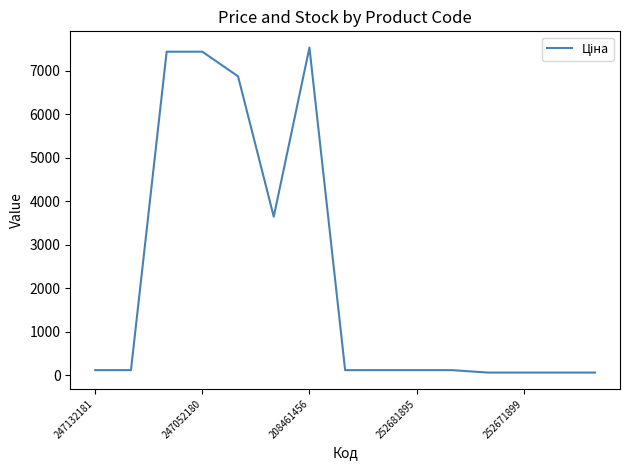

Reading left to right, extract all data points from this chart.

111.7	111.7	7436.2	7436.2	6869.4	3640.8	7530.7	111.7	111.7	111.7	111.7	55.9	55.9	55.9	55.9